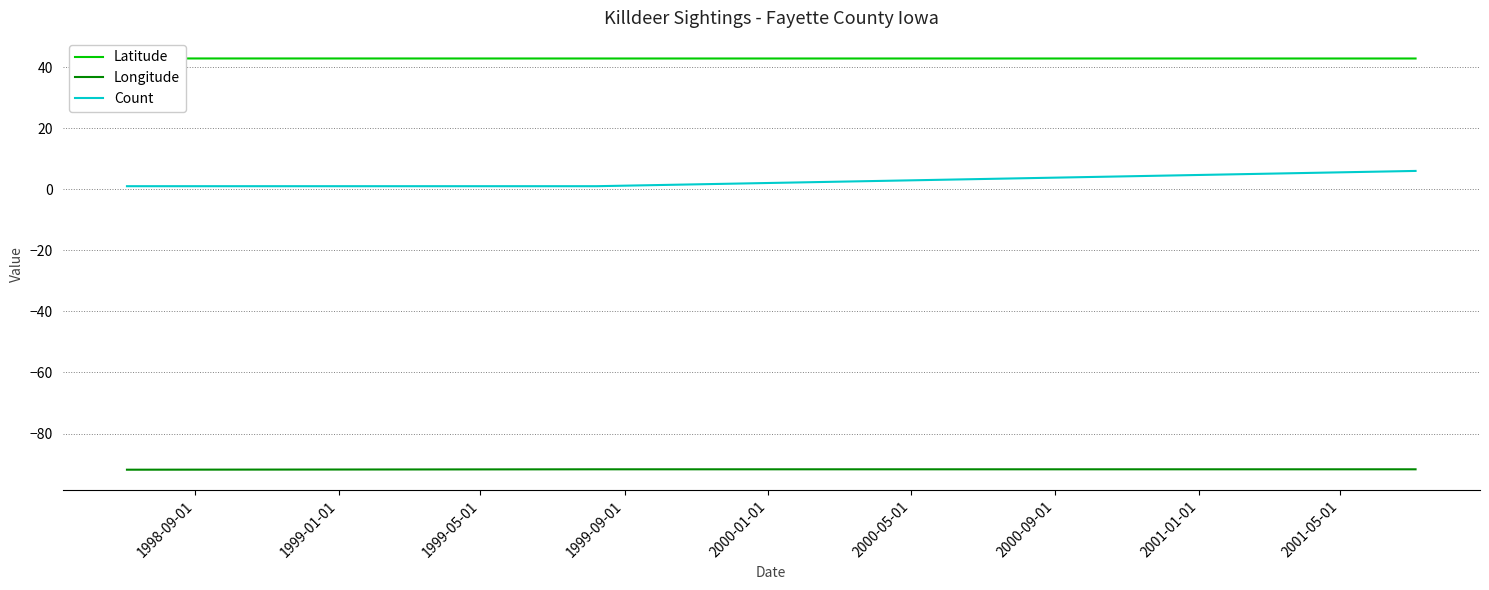

At which category does the chart reach its peak across all series?

1998-09-01